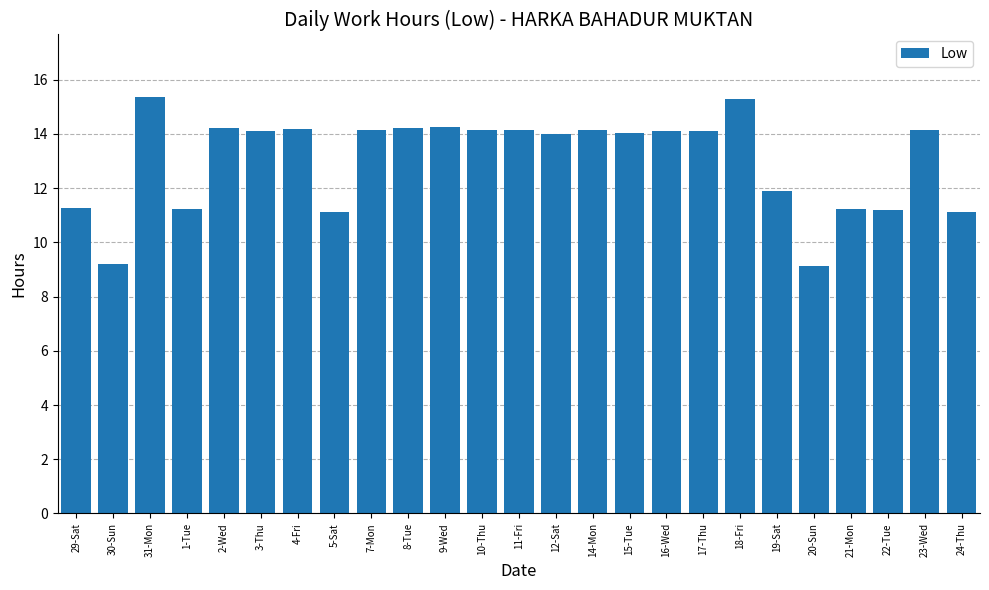

What is the value of the 3rd bar from the left?

15.4